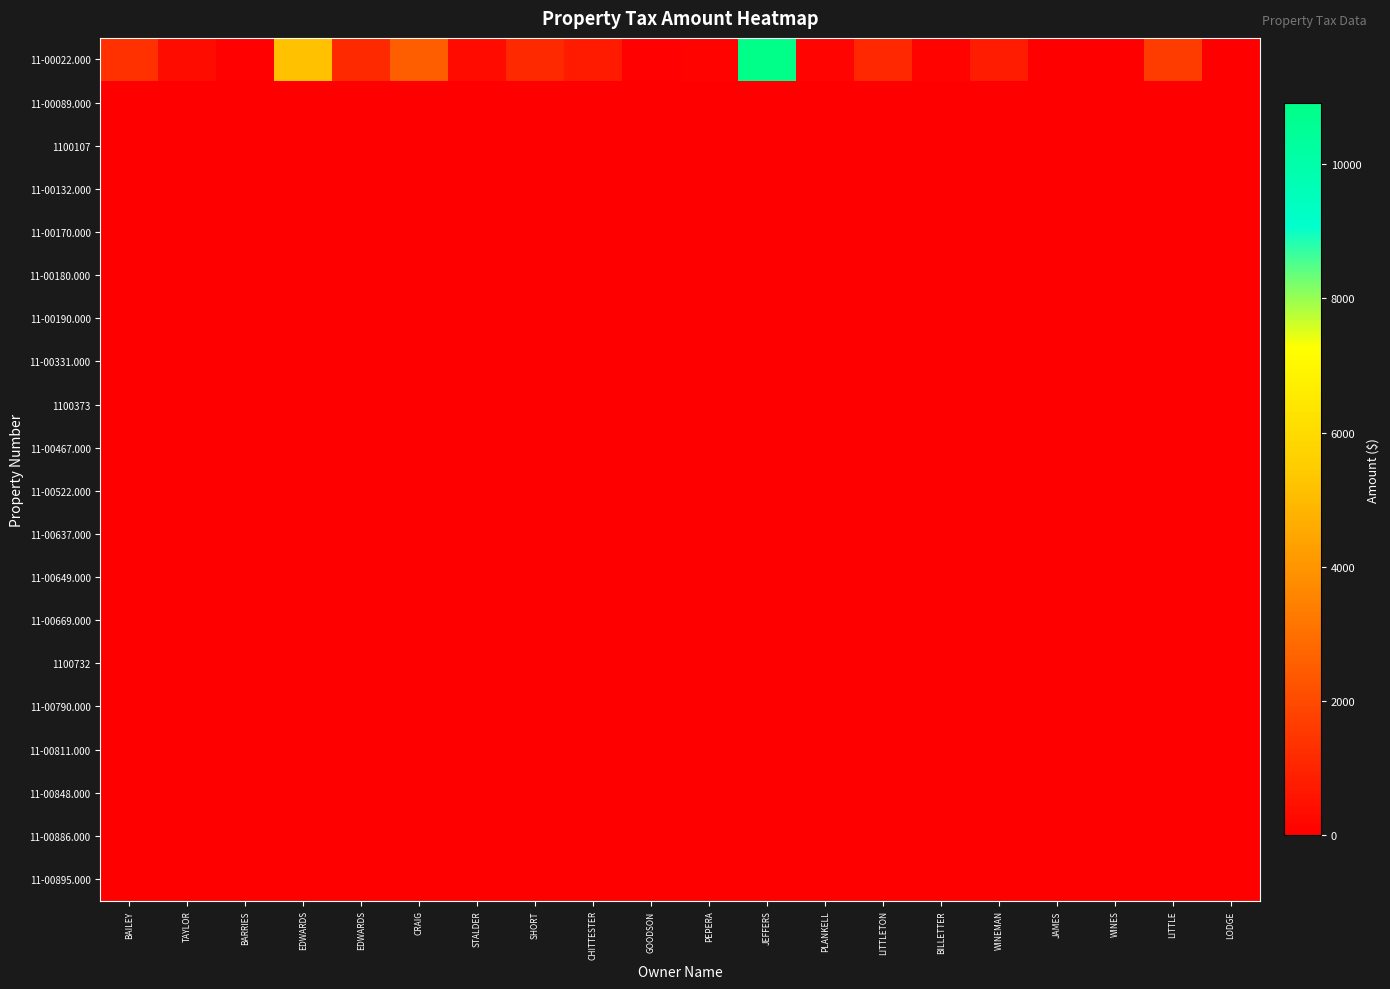

Which label corresponds to the smallest value in the chart?

BAILEY